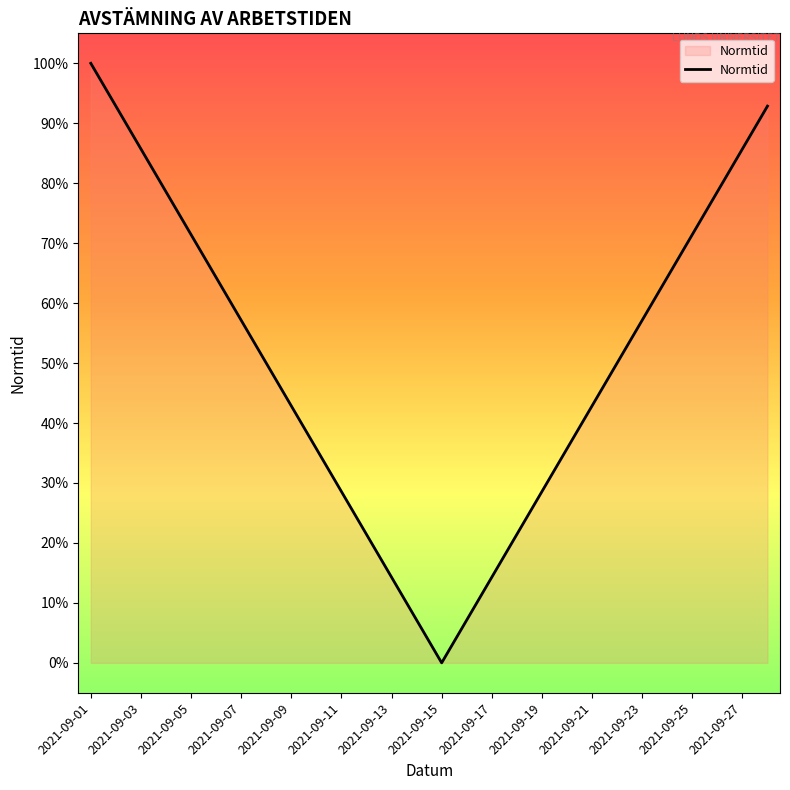

How many categories are shown in the chart?

28